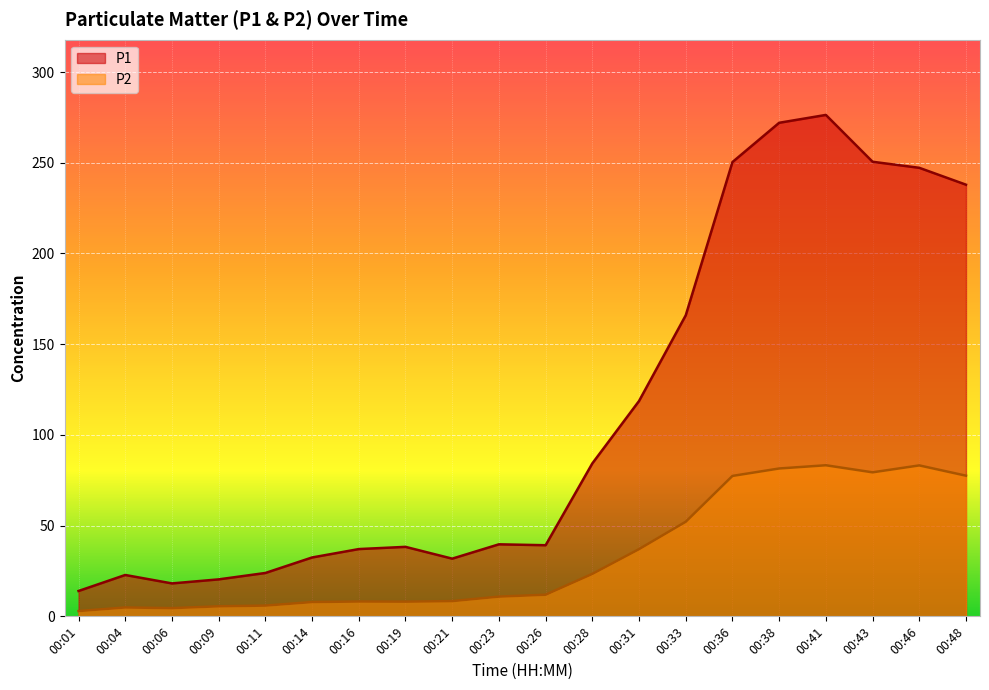

True or false: P2 and P1 cross at least once.

False